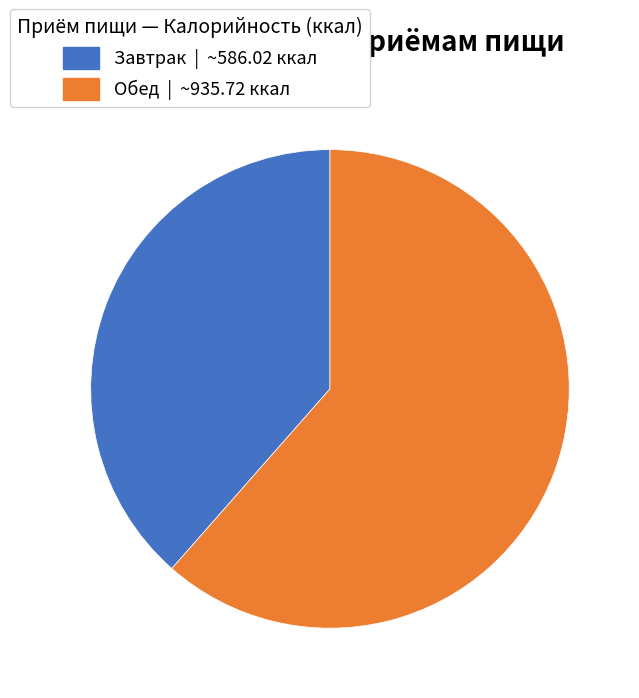

Do Обед and Завтрак together represent more than half of the pie?

Yes